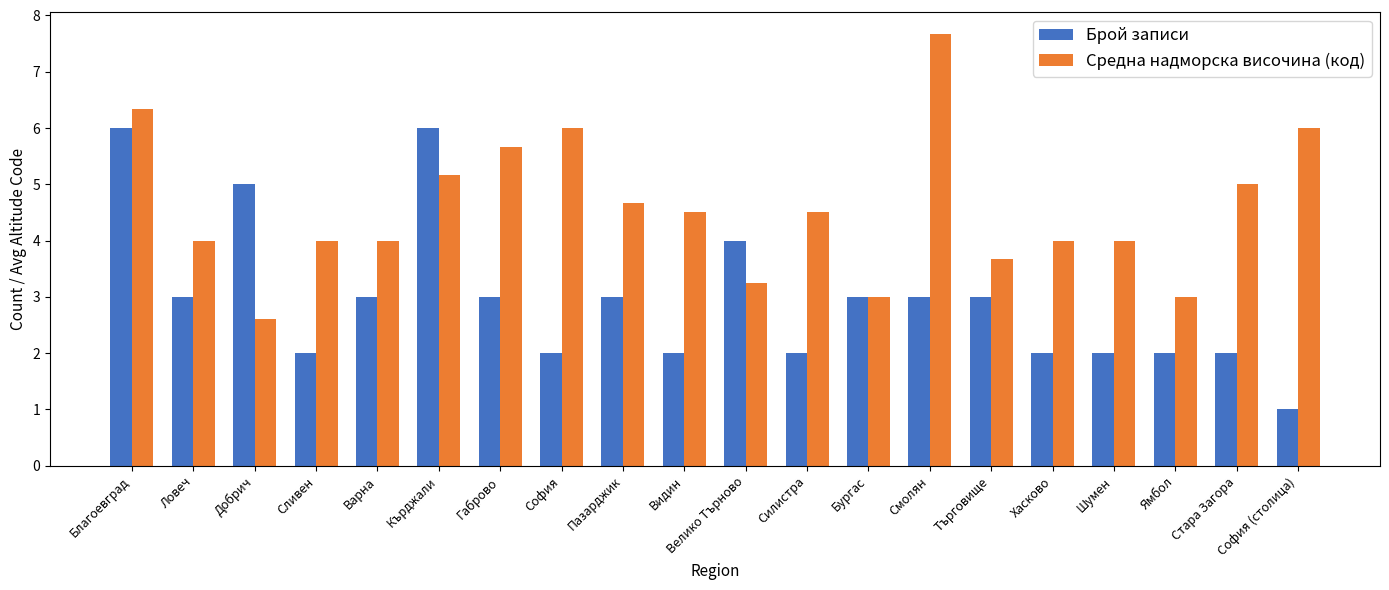

Which series changed the most between Смолян and Хасково?

Средна надморска височина (код)